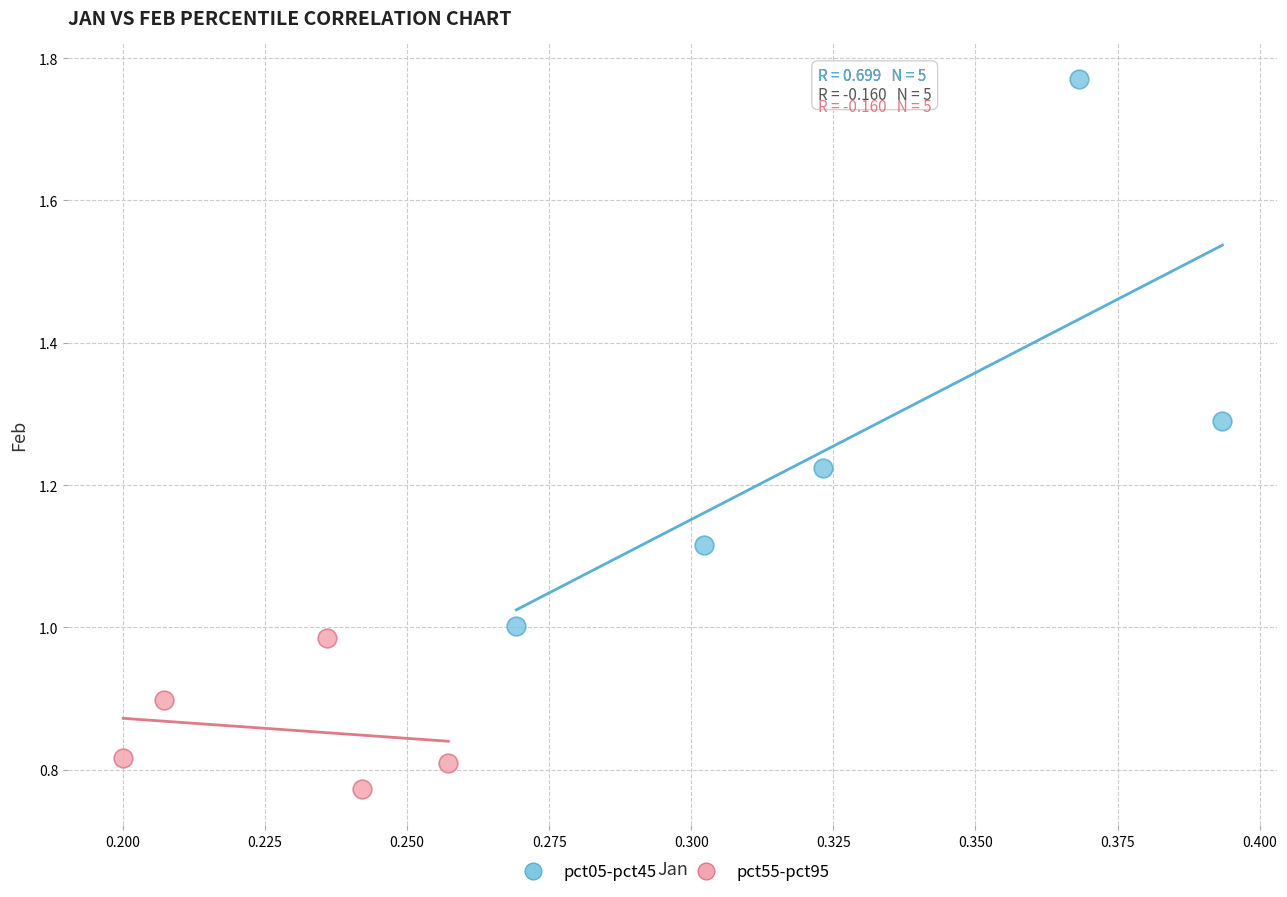

Which series reaches the minimum Y coordinate?

pct55-pct95